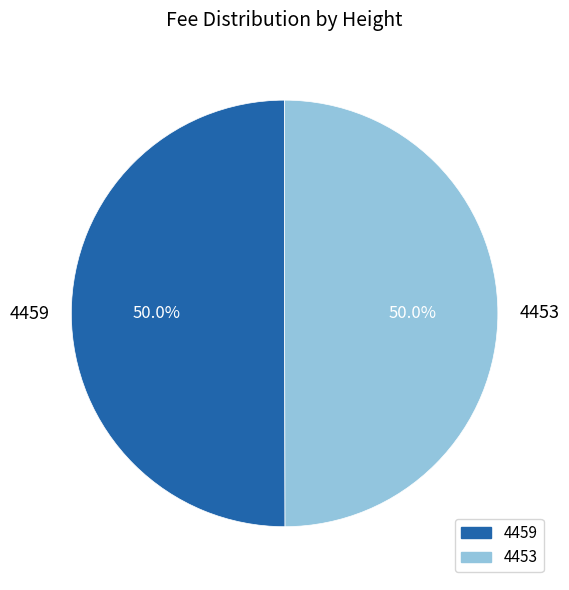

What portion of the pie excludes 4453?

50.0%